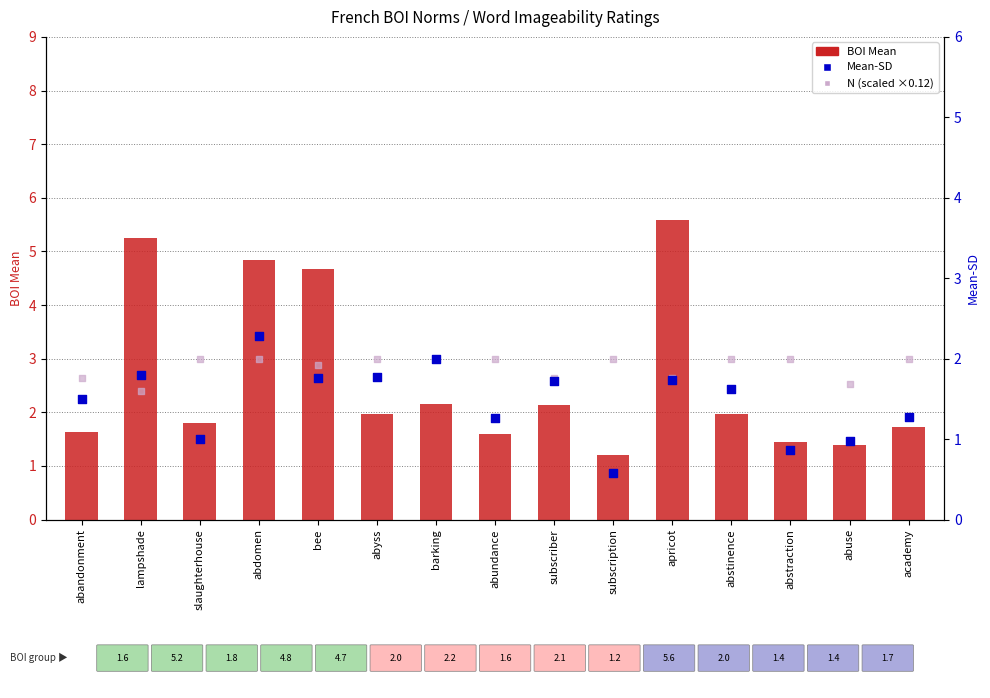

At how many categories does at least one series exceed 3?

4